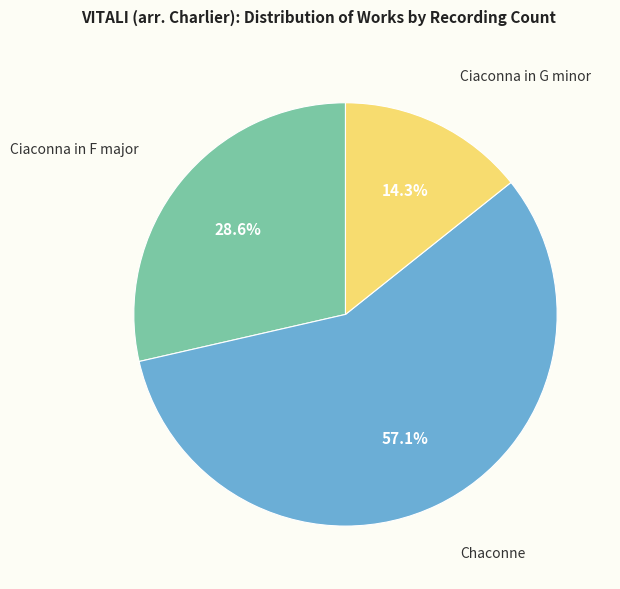

Which slice represents more than half of the pie?

Chaconne